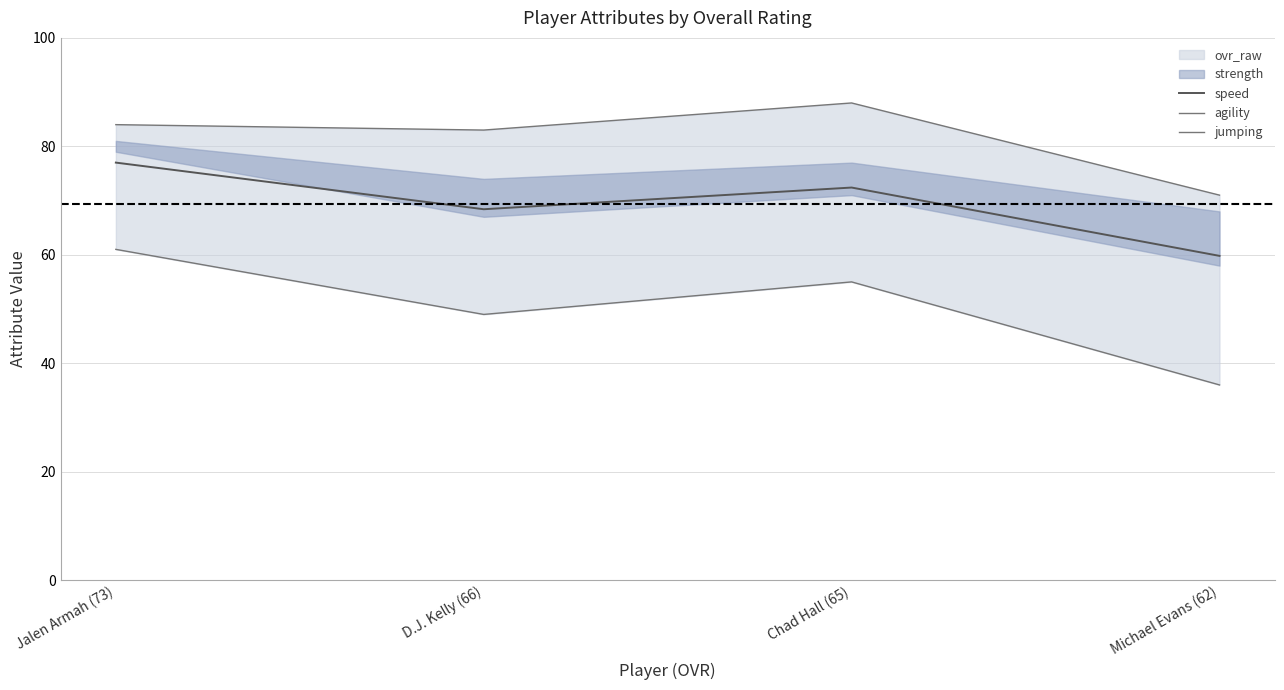

What is the label of the 3rd point from the right?

D.J. Kelly (66)